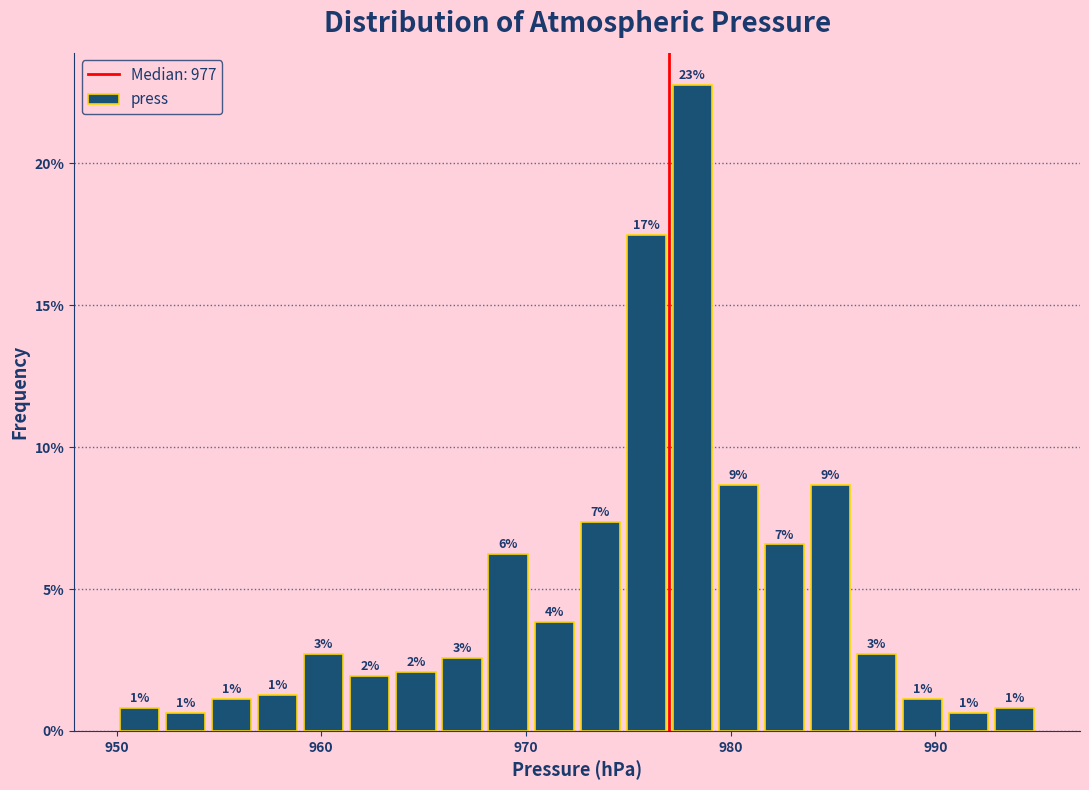

Read against the x-axis, roughly where is the centre of the tallest bar?

978